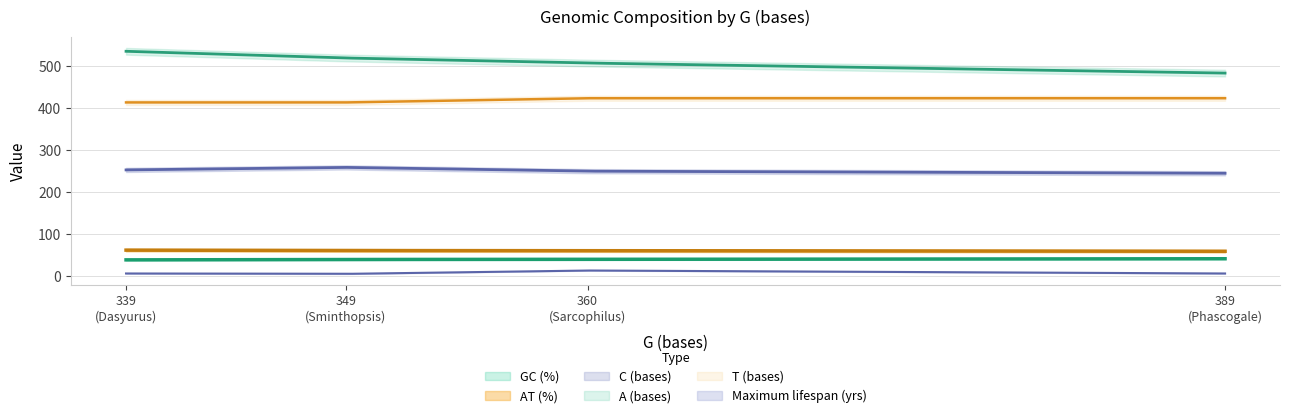

How many lines are shown in the chart?

6